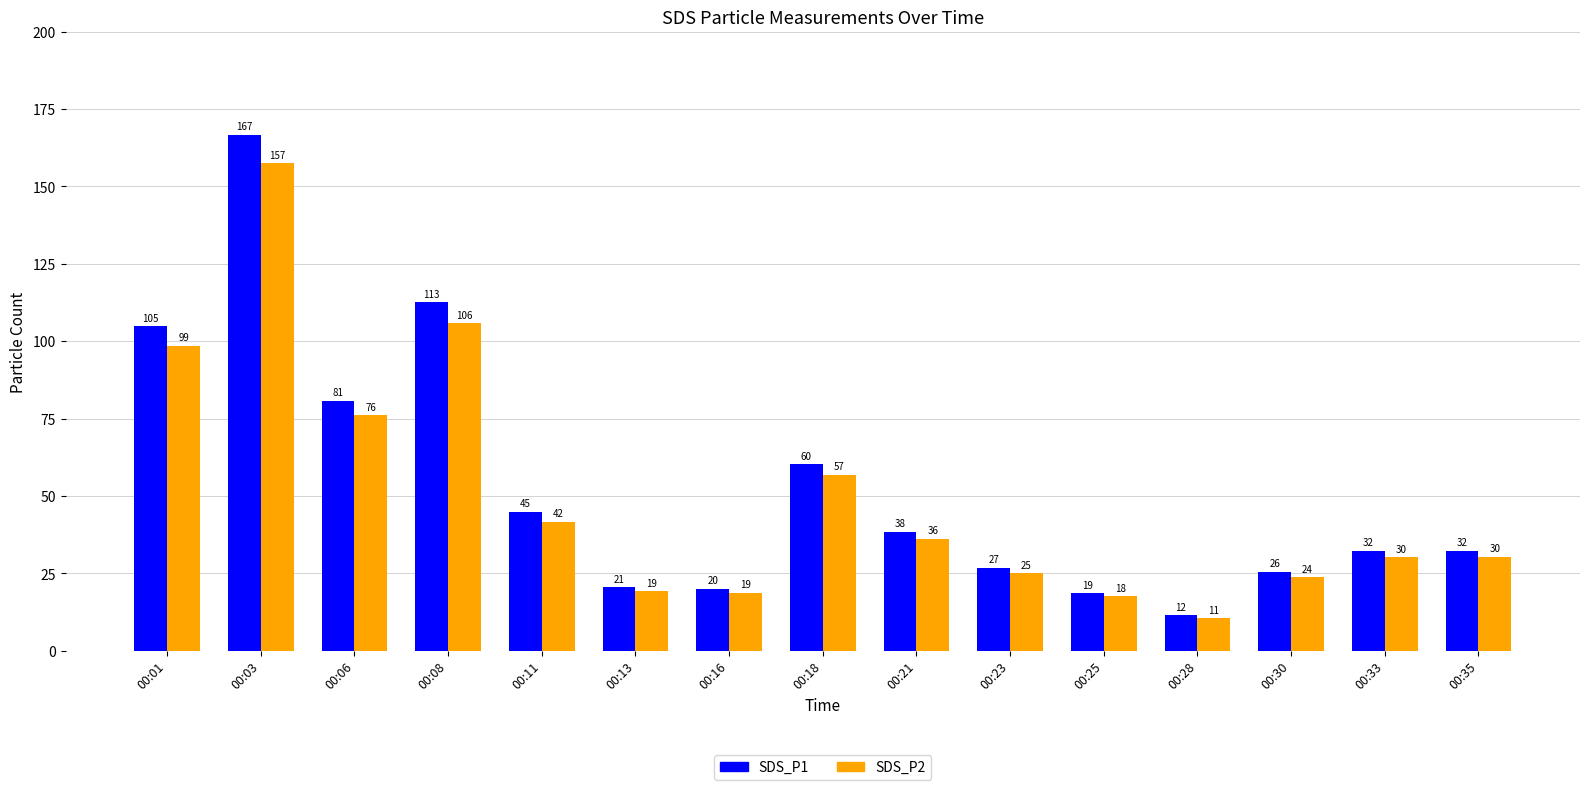

How many bars are there in each group?

2